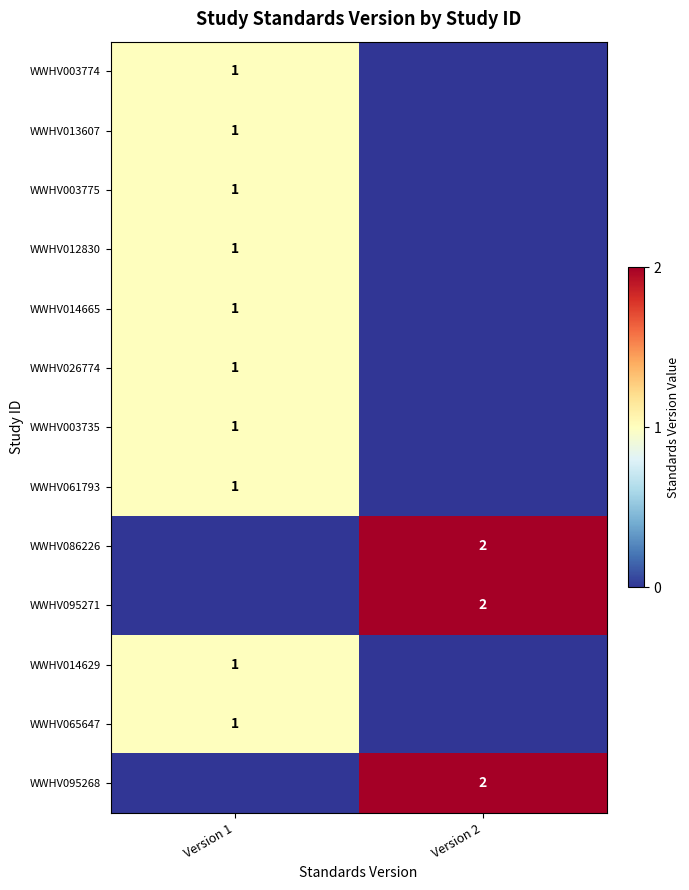

Which category has the lowest value across all series?

Version 2